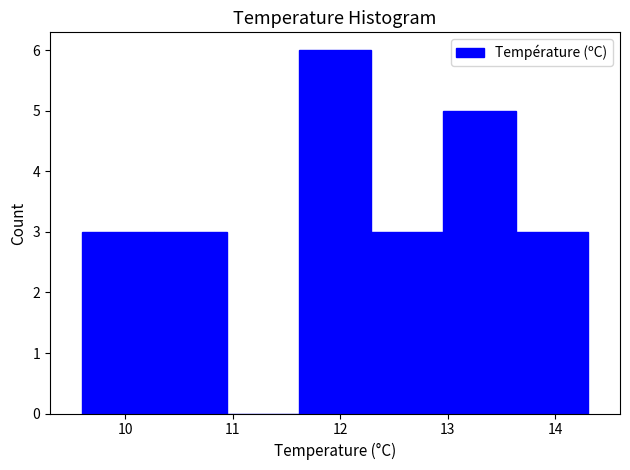

Reading left to right, transcribe this chart: for each bar, give the range it covers on the x-axis and its height. Neither the bar edges nor the heights are printed on the chart, so give them approximately, as read against the axes.

9.6 to 10.3: 3
10.3 to 10.9: 3
10.9 to 11.6: 0
11.6 to 12.3: 6
12.3 to 13.0: 3
13.0 to 13.6: 5
13.6 to 14.3: 3